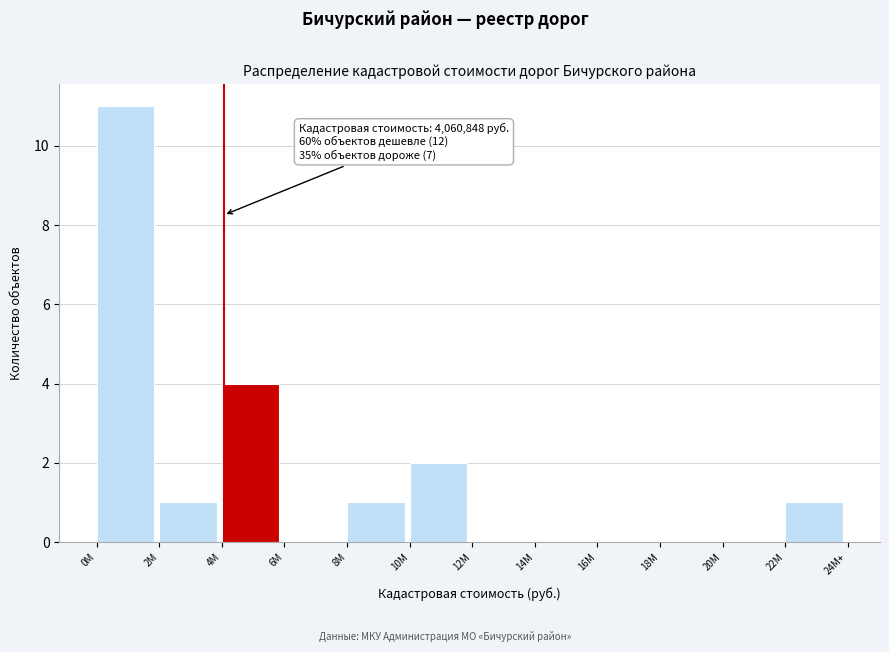

Reading left to right, extract all data points from this chart.

0M=11	2M=1	4M=4	6M=0	8M=1	10M=2	12M=0	14M=0	16M=0	18M=0	20M=0	22M=1